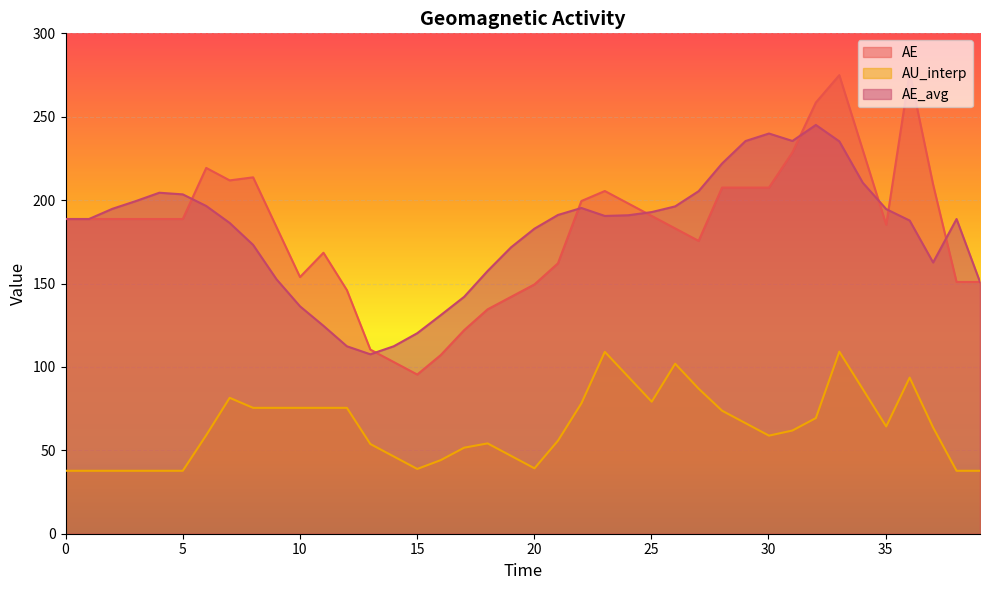

What is the lowest value of the AE_avg series?

107.6